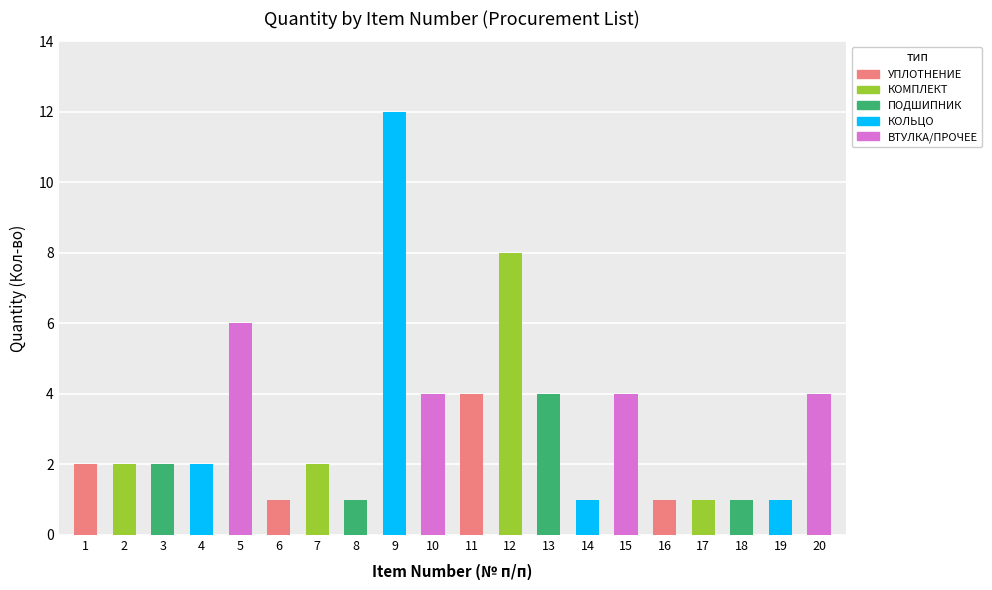

What is the smallest value displayed?

1